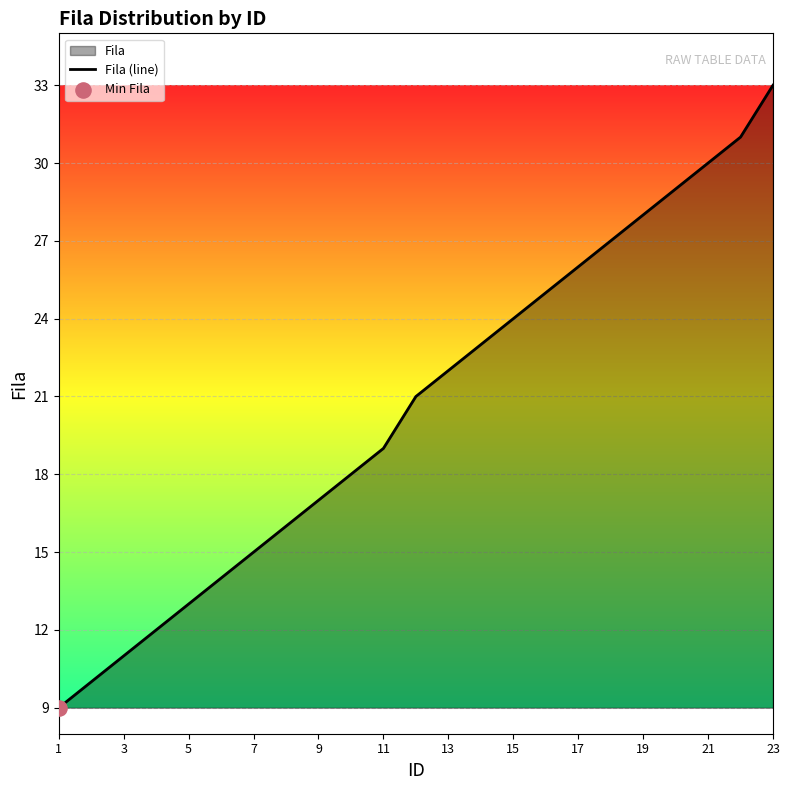

What is the change in value from 3 to 15?

+13